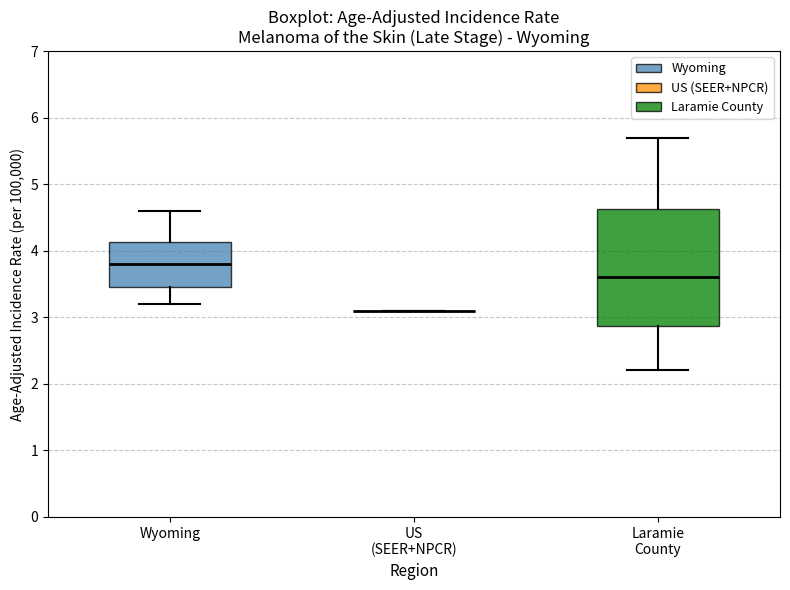

Where is the upper edge of the box for Laramie County on the y-axis? The values are not printed on the chart, so give them approximately, as read against the axis.

4.6